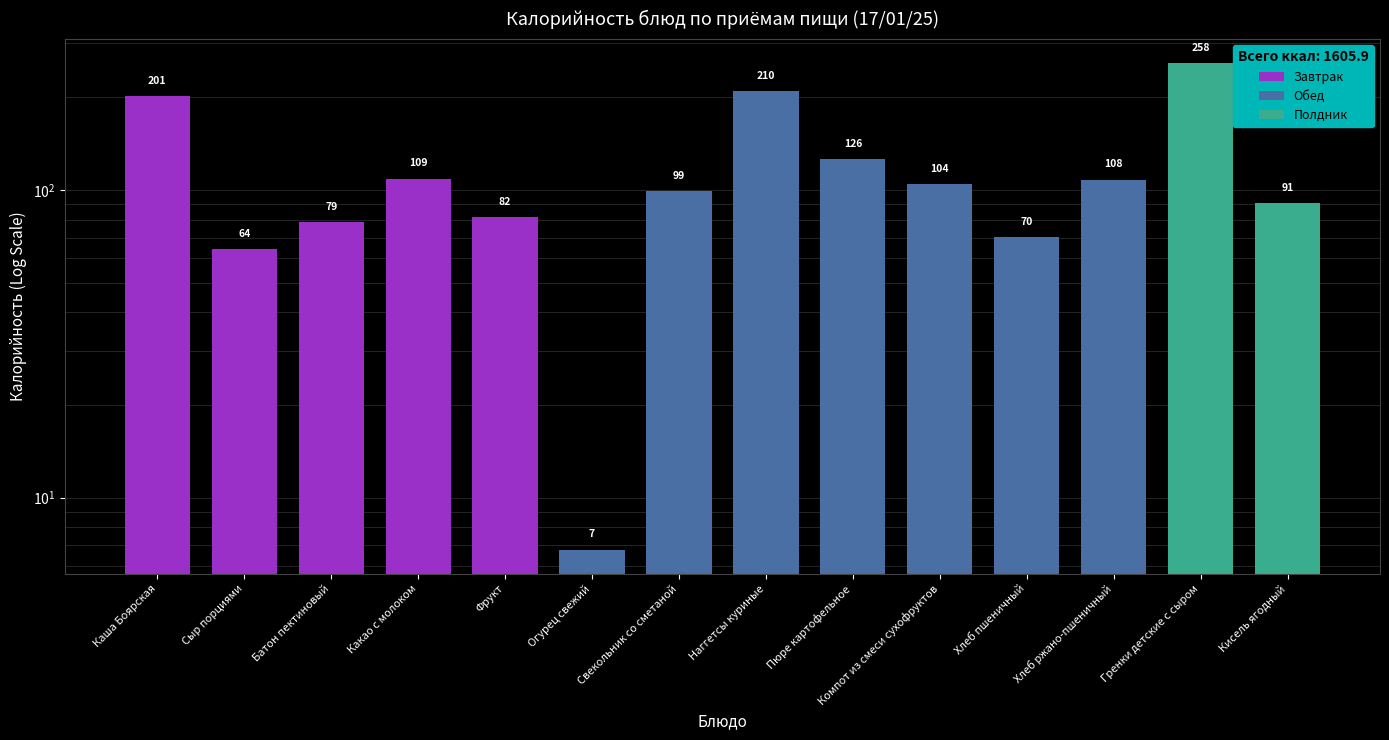

List the labels in order of value, largest first.

Гренки детские с сыром, Наггетсы куриные, Каша Боярская, Пюре картофельное, Какао с молоком, Хлеб ржано-пшеничный, Компот из смеси сухофруктов, Свекольник со сметаной, Кисель ягодный, Фрукт, Батон пектиновый, Хлеб пшеничный, Сыр порциями, Огурец свежий